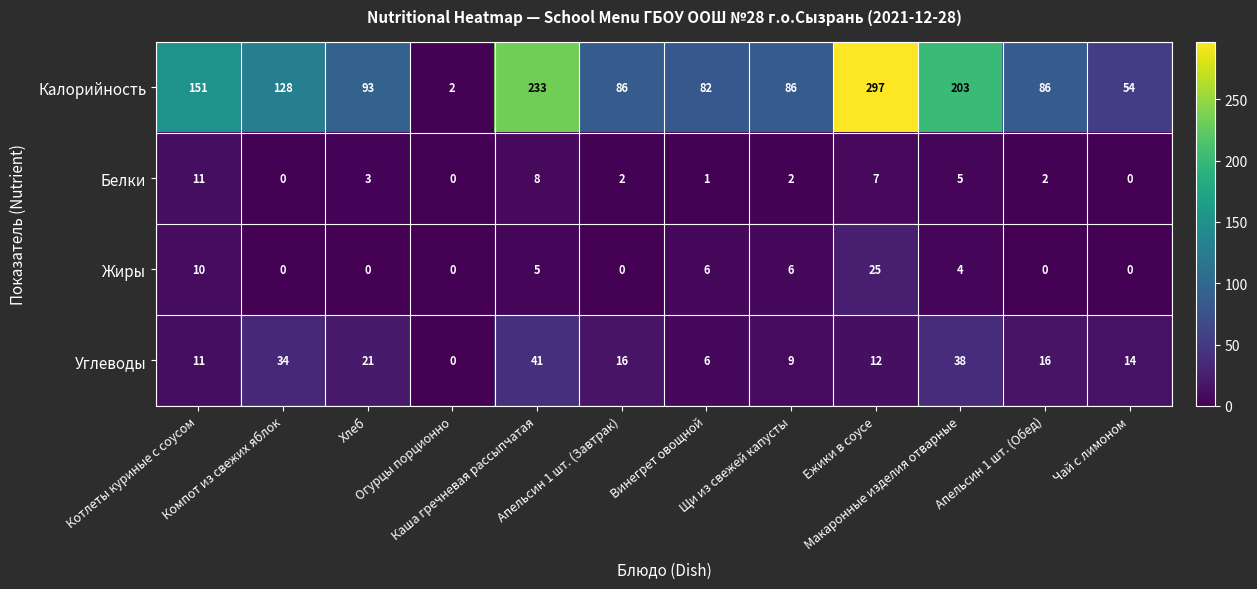

Count the number of data series in this chart.

4